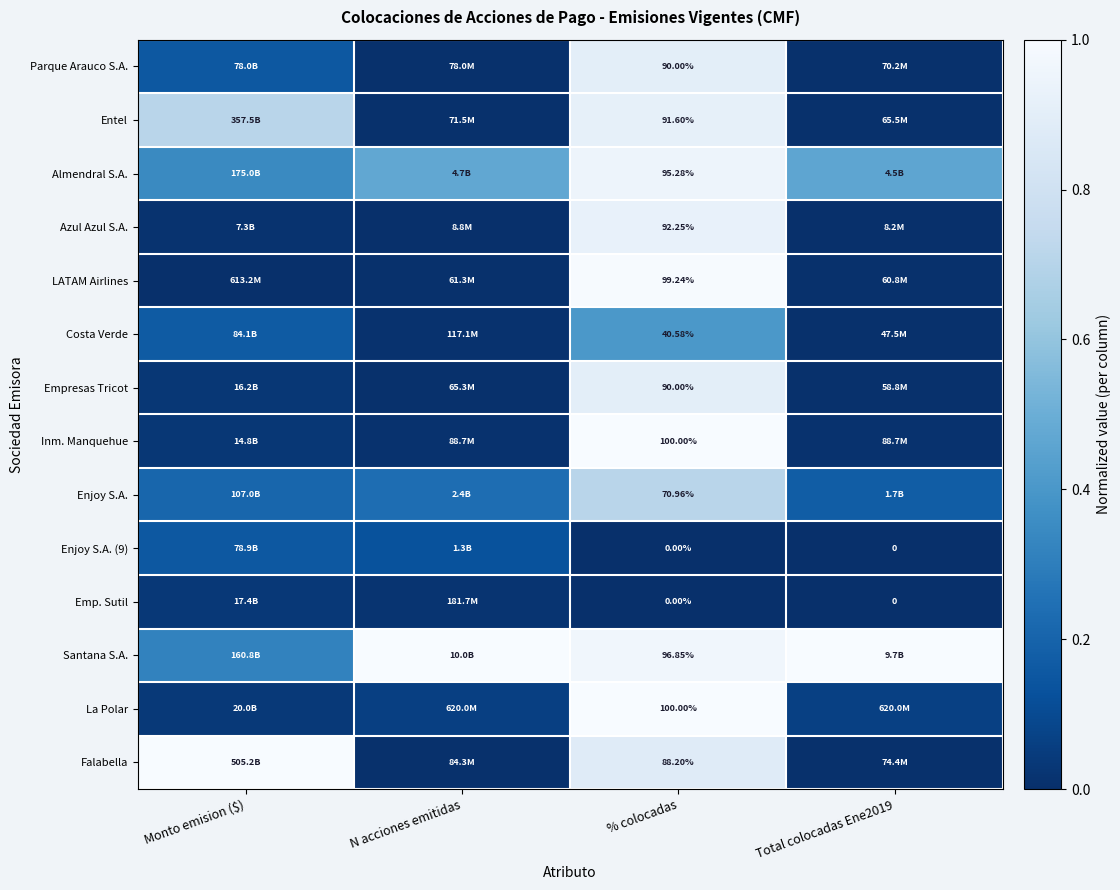

The Almendral S.A. series shows 0.5 at Total colocadas Ene2019. True or false?

True